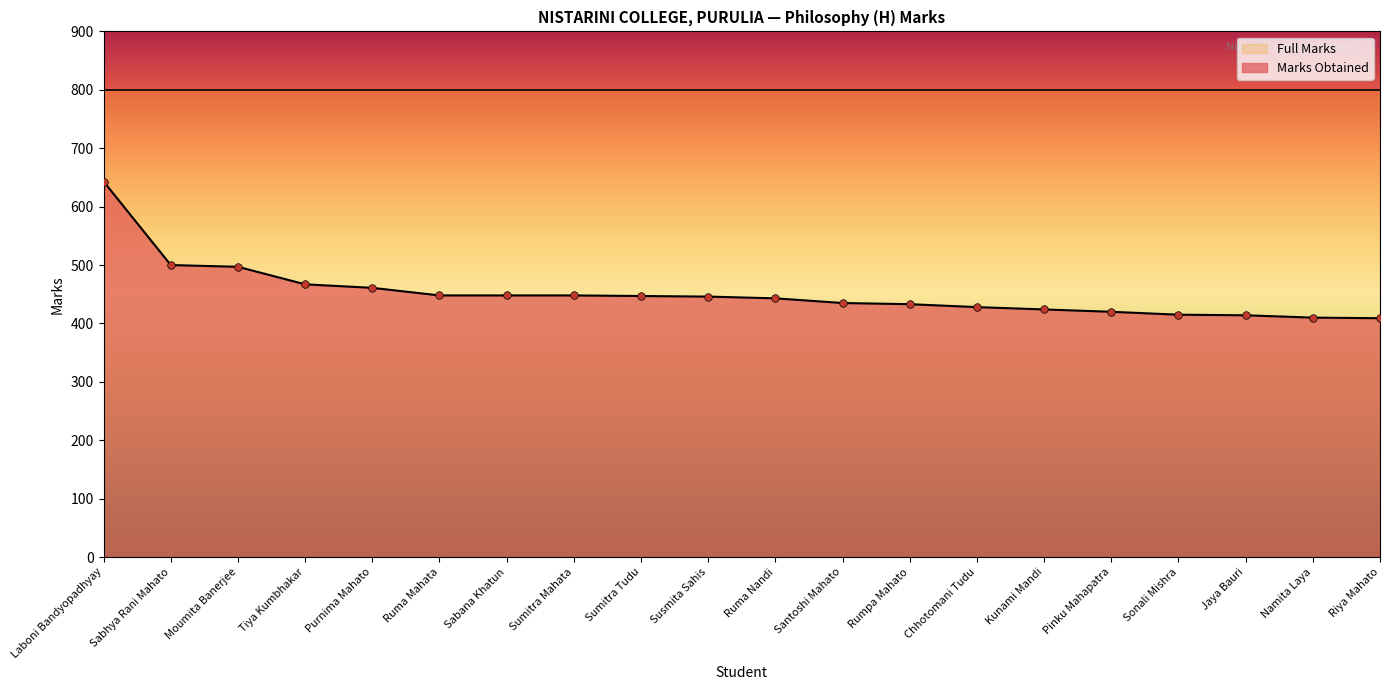

What is the ratio of the value at Sumitra Tudu to the value at Sabhya Rani Mahato?

0.9